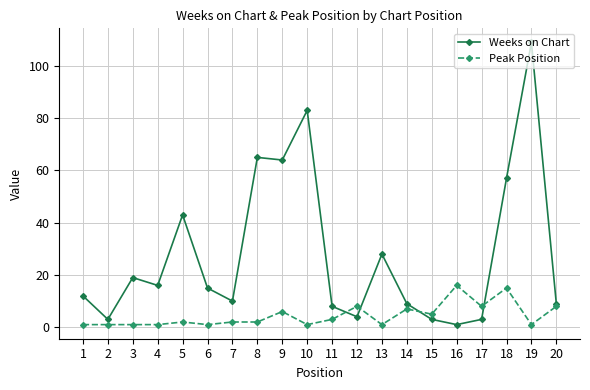

Reading right to left, list all the values displayed in this chart.

Weeks on Chart: 9	109	57	3	1	3	9	28	4	8	83	64	65	10	15	43	16	19	3	12
Peak Position: 8	1	15	8	16	5	7	1	8	3	1	6	2	2	1	2	1	1	1	1